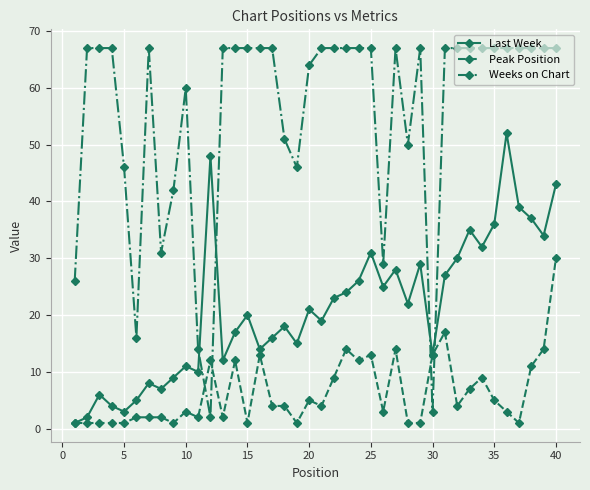

Which series has the largest range (max minus min)?

Weeks on Chart